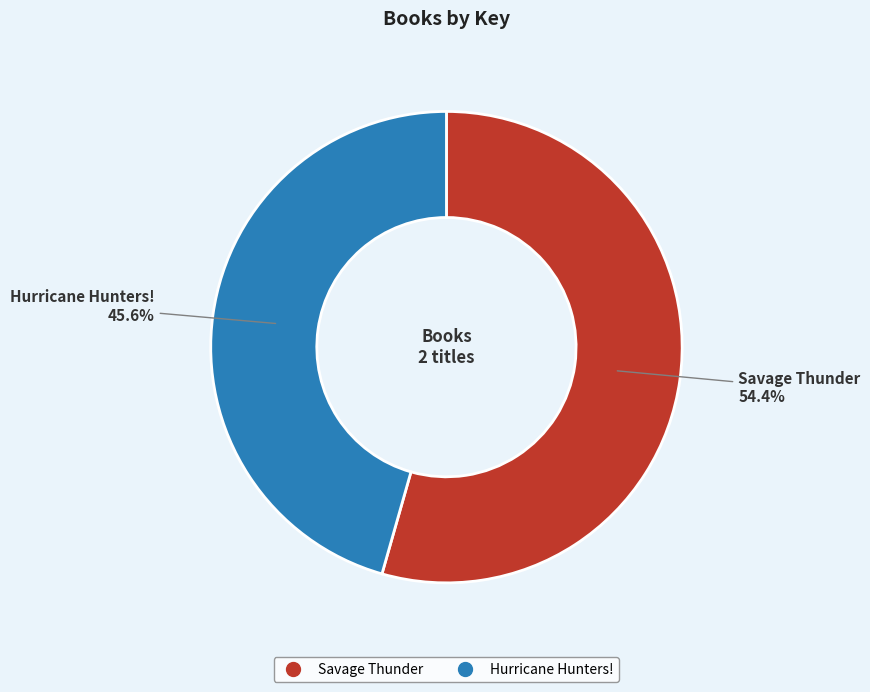

What percentage is the Savage Thunder slice, to the nearest percent?

54%